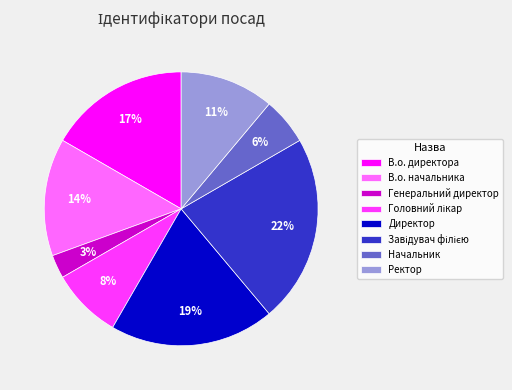

What percentage is the В.о. директора slice, to the nearest percent?

17%